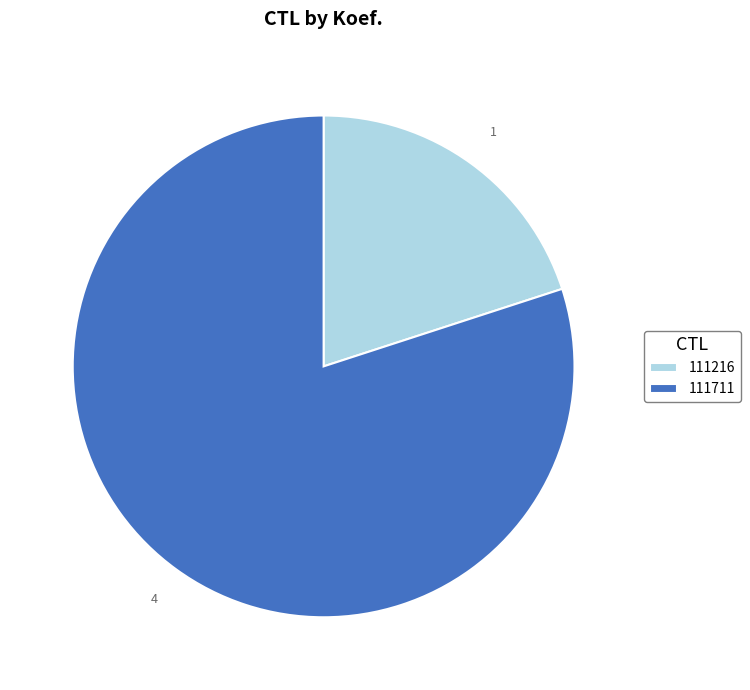

True or false: 111711 accounts for 80% of the total.

True